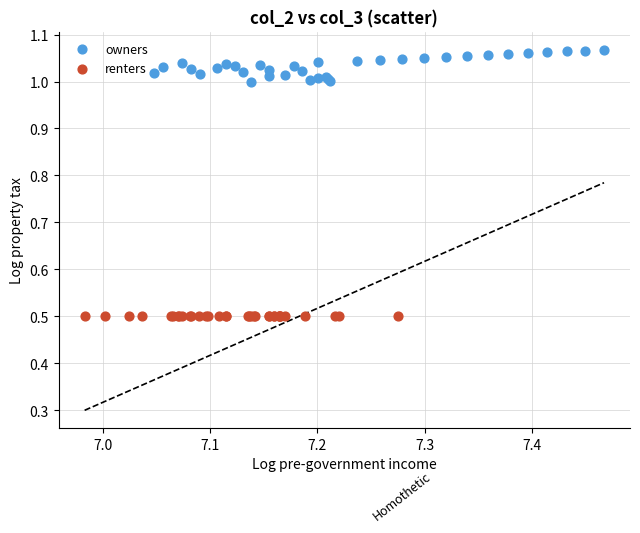

Which series contains the lowest Y value?

renters